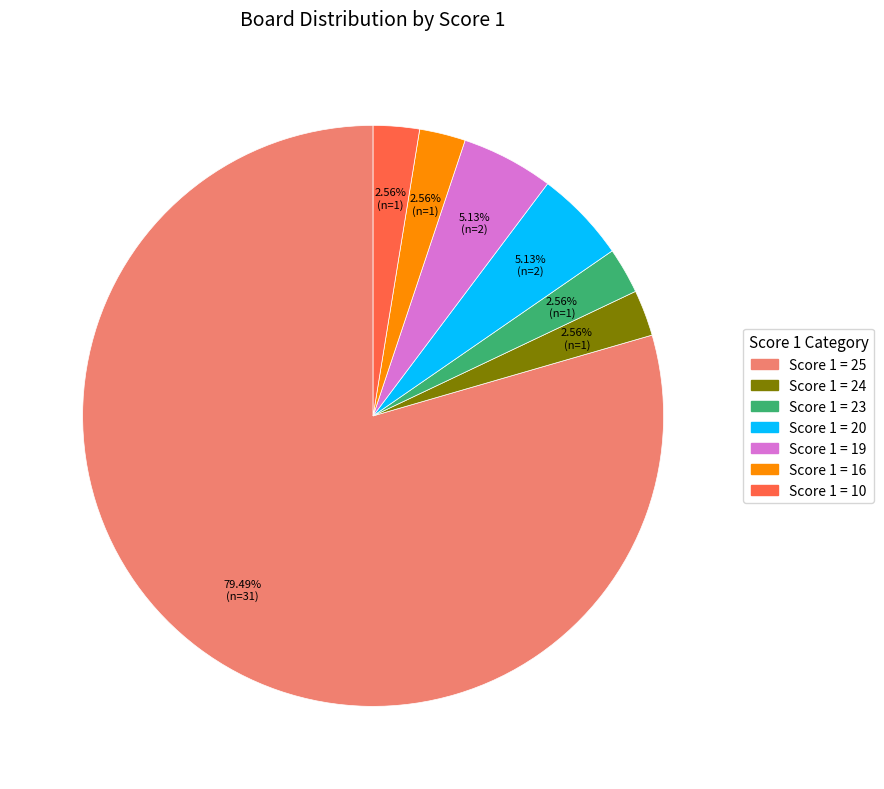

What percentage do Score 1 = 16 and Score 1 = 24 together represent?

5.1%